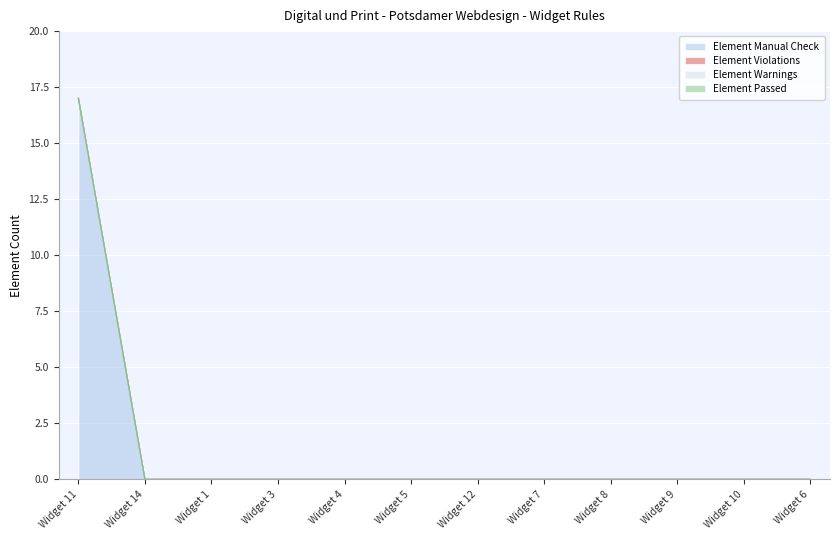

What is the total value across all series at Widget 11?

17